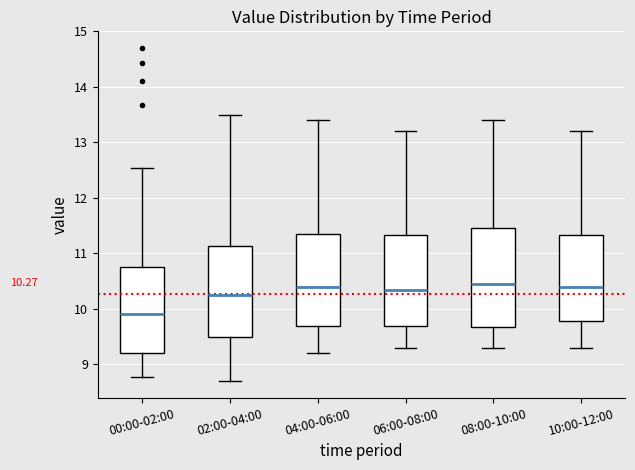

Which box is the tallest, from its lower edge to its upper edge?

08:00-10:00